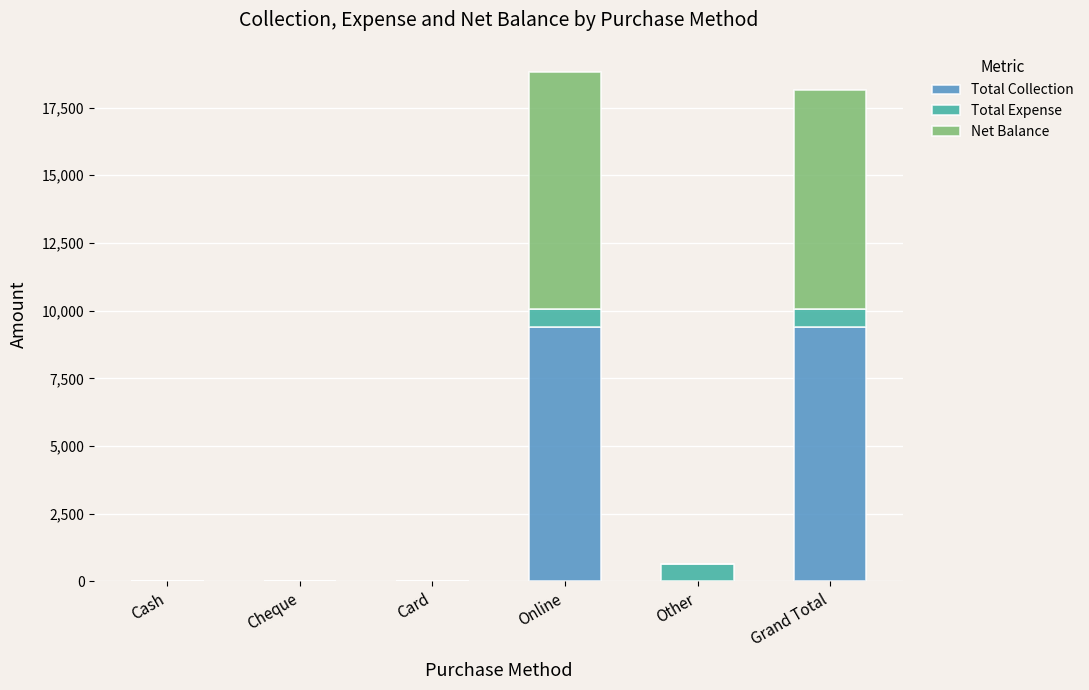

True or false: Total Collection has a value of 2232 at Online.

False